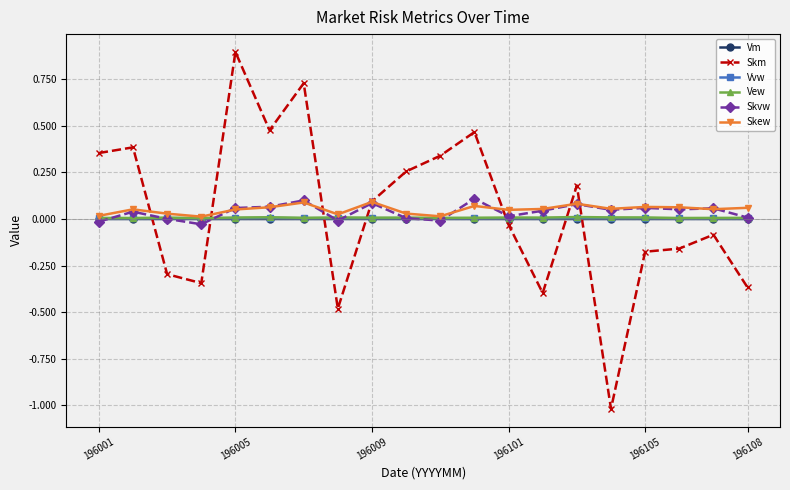

What is the smallest value displayed?

-1.0